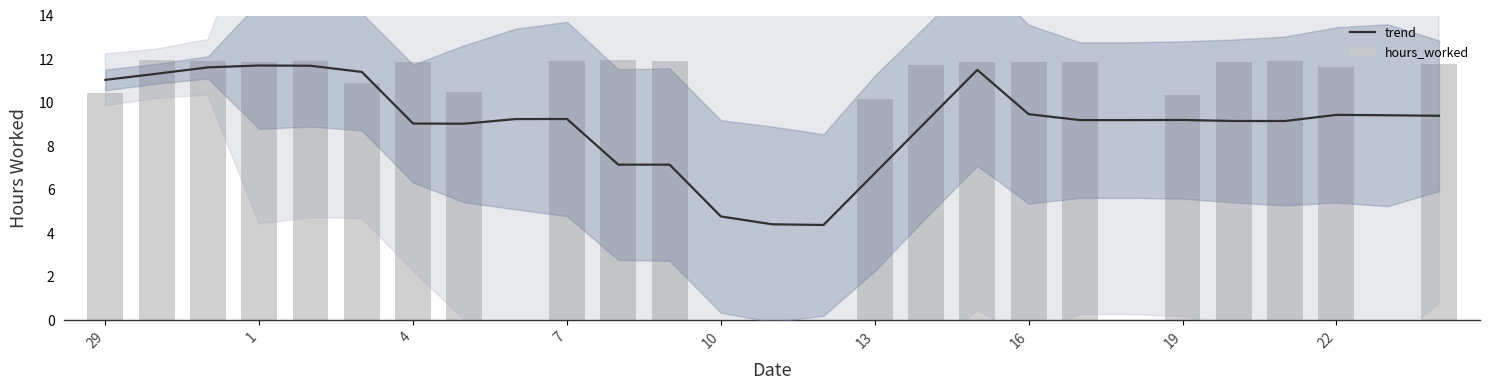

Count the number of categories in the chart.

27